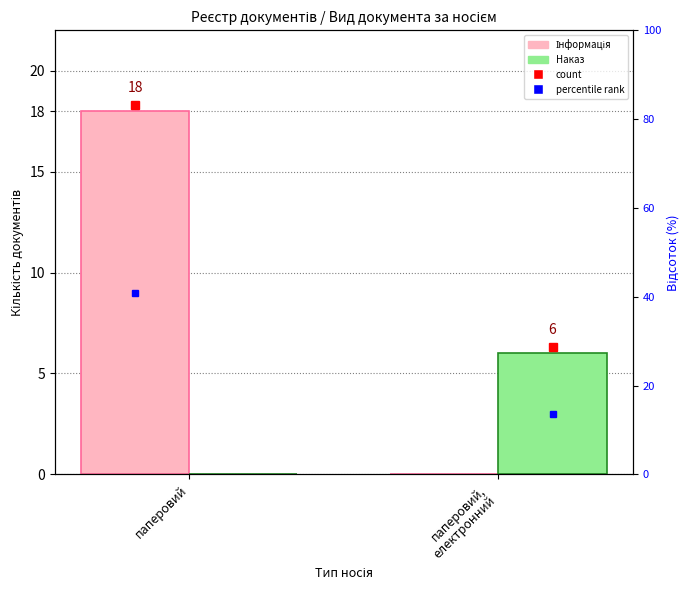

What is the difference between the Інформація values at паперовий and паперовий,
електронний?

18